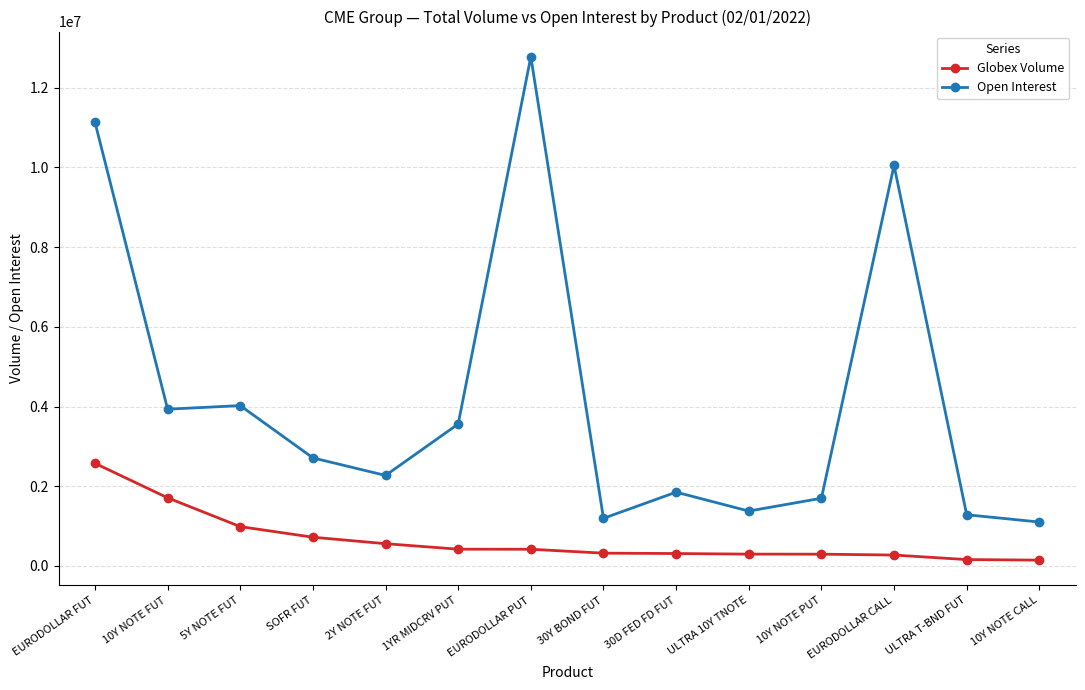

What is the sum of all Globex Volume values?

9203992